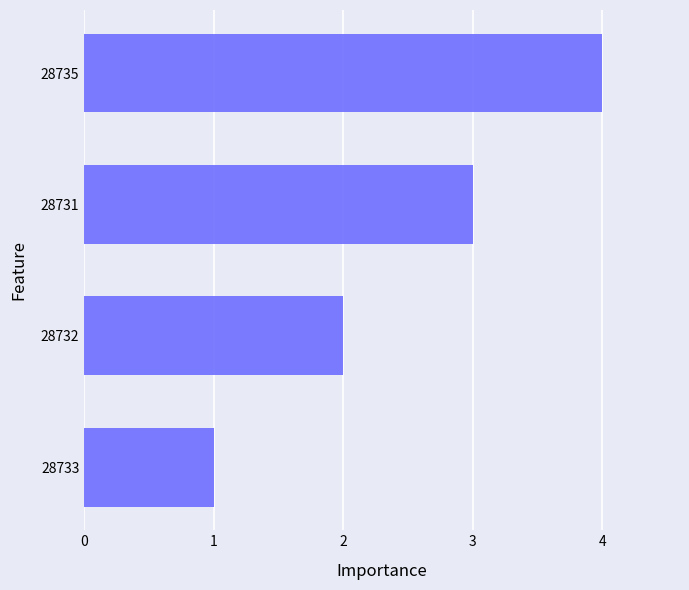

List the labels in order of value, largest first.

28735, 28731, 28732, 28733